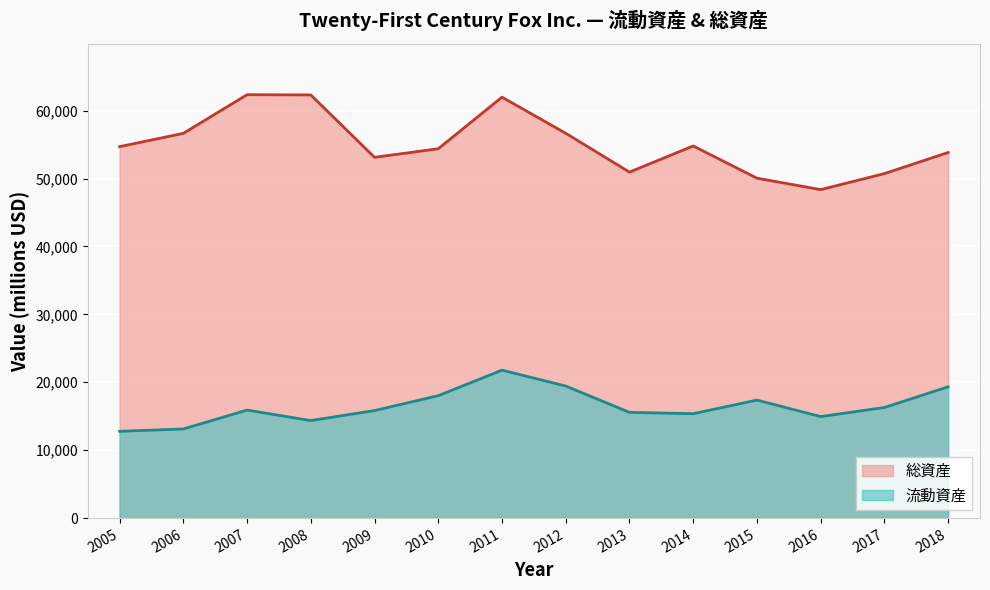

True or false: 流動資産 and 総資産 intersect in this chart.

False